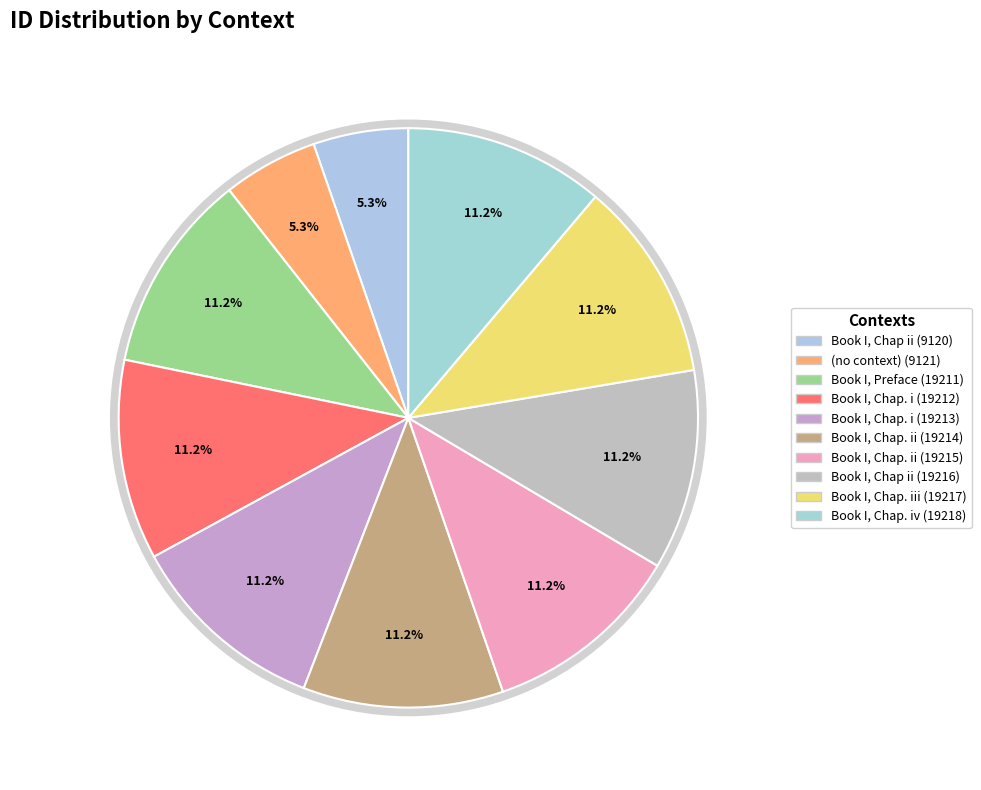

What is the change in value from (no context) to Book I, Chap. ii?

+10094